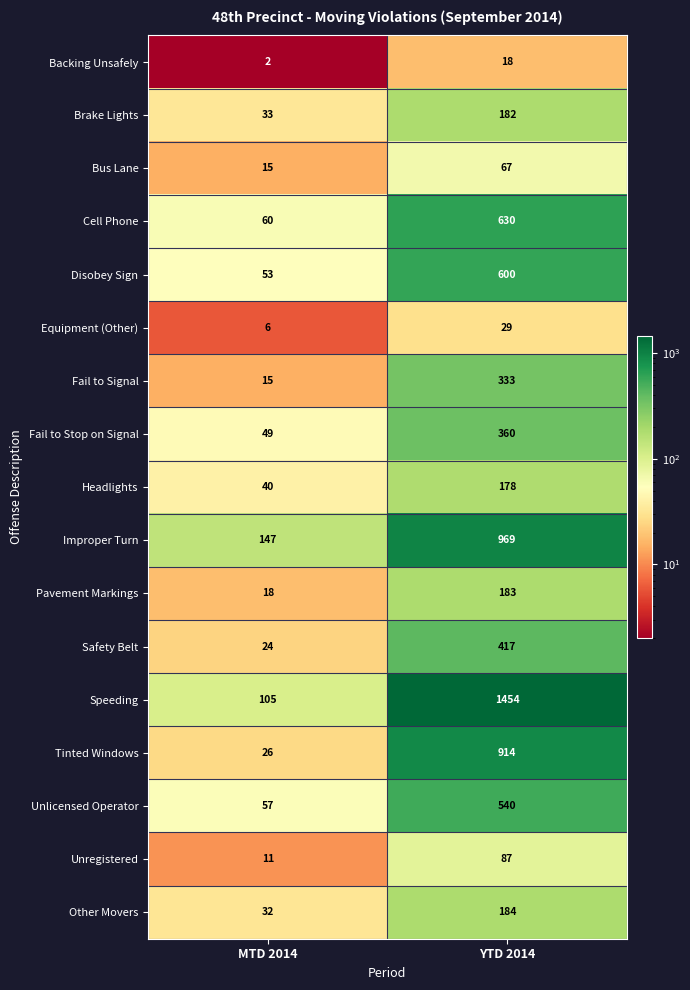

What is the sum of all Backing Unsafely values?

20